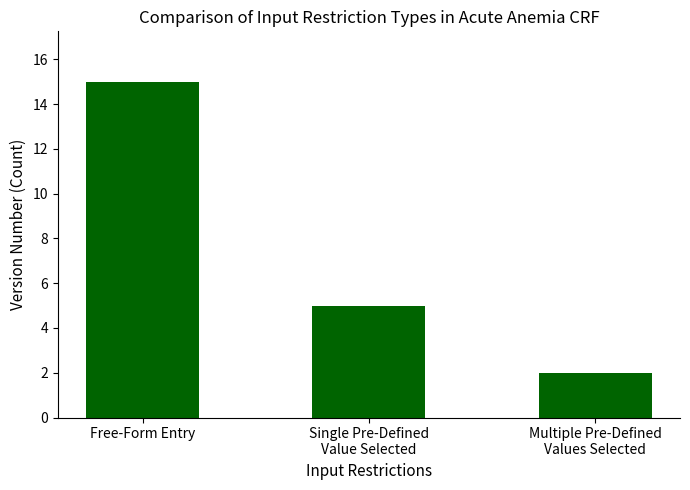

What position from the left is Single Pre-Defined
Value Selected?

2